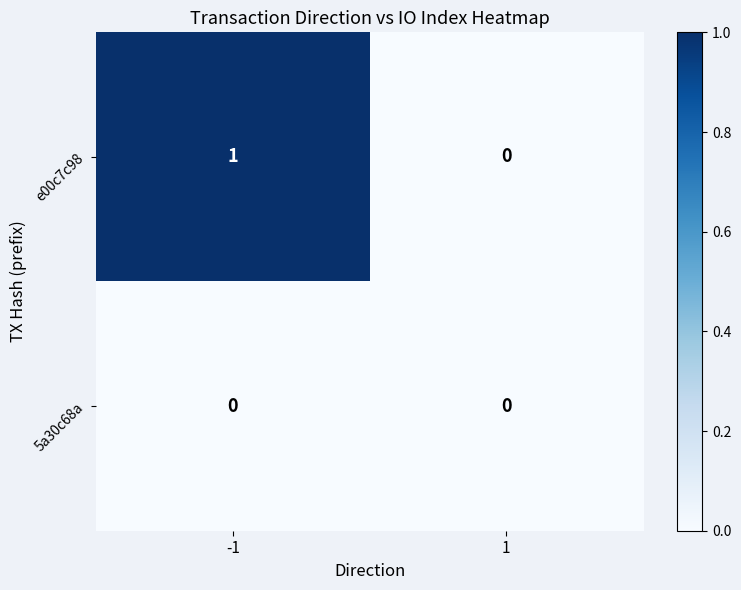

Rank the series by their maximum value, from highest to lowest.

e00c7c98, 5a30c68a